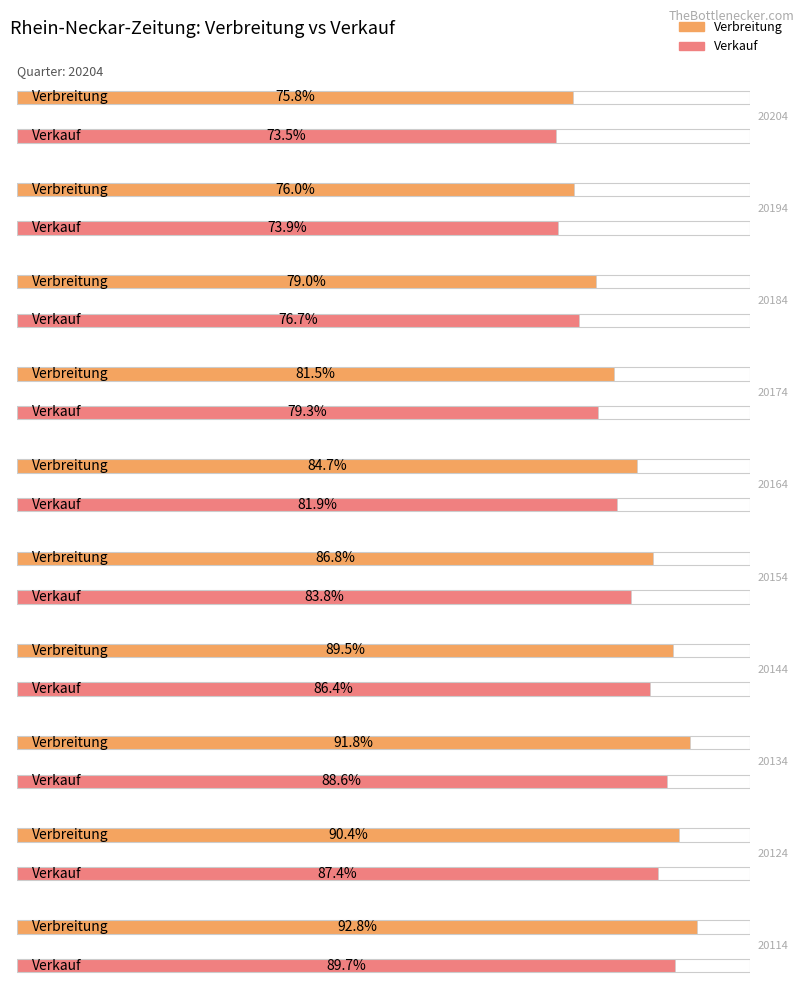

The Verbreitung series shows 59064 at 20114. True or false?

False